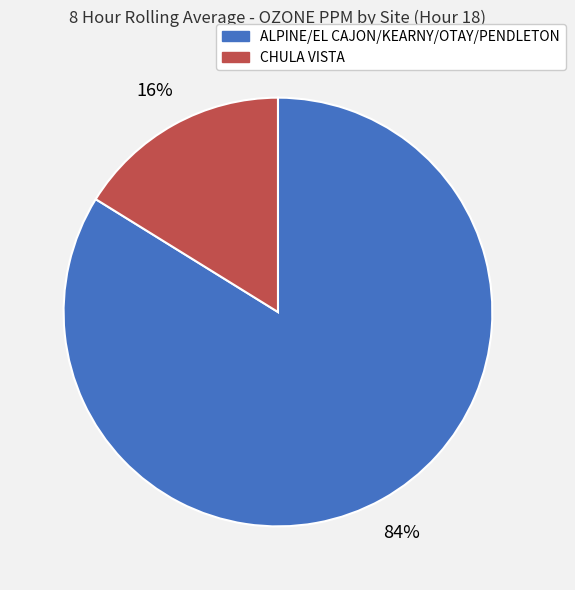

Which slice is the largest?

ALPINE/EL CAJON/KEARNY/OTAY/PENDLETON